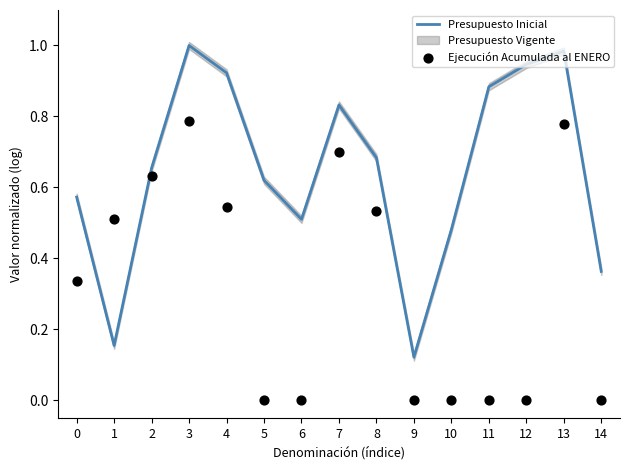

At which category is the sum across all series the highest?

3